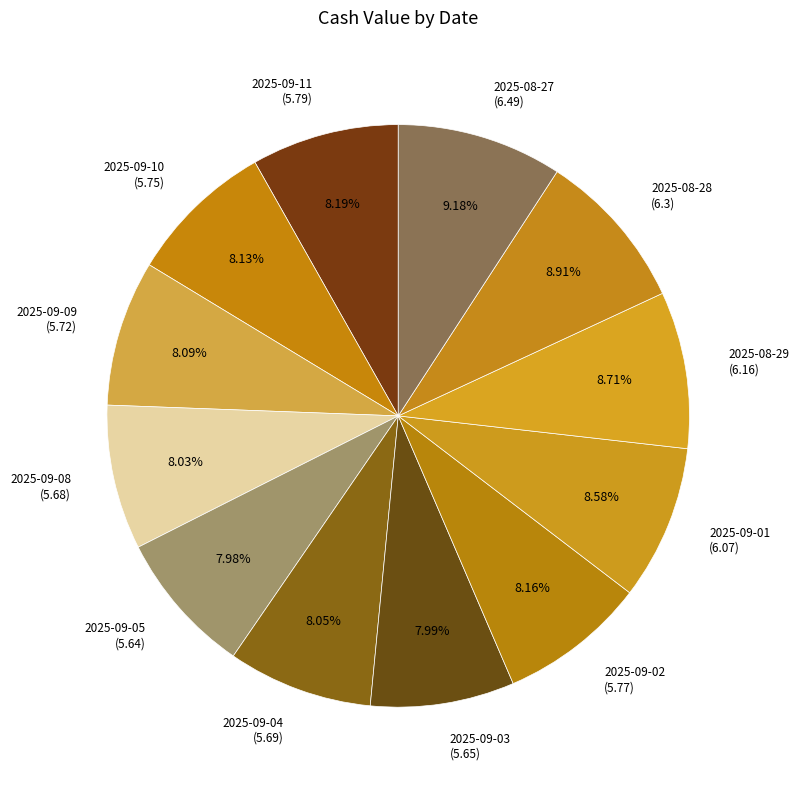

Is 2025-09-10 (5.75) the majority of the pie?

No